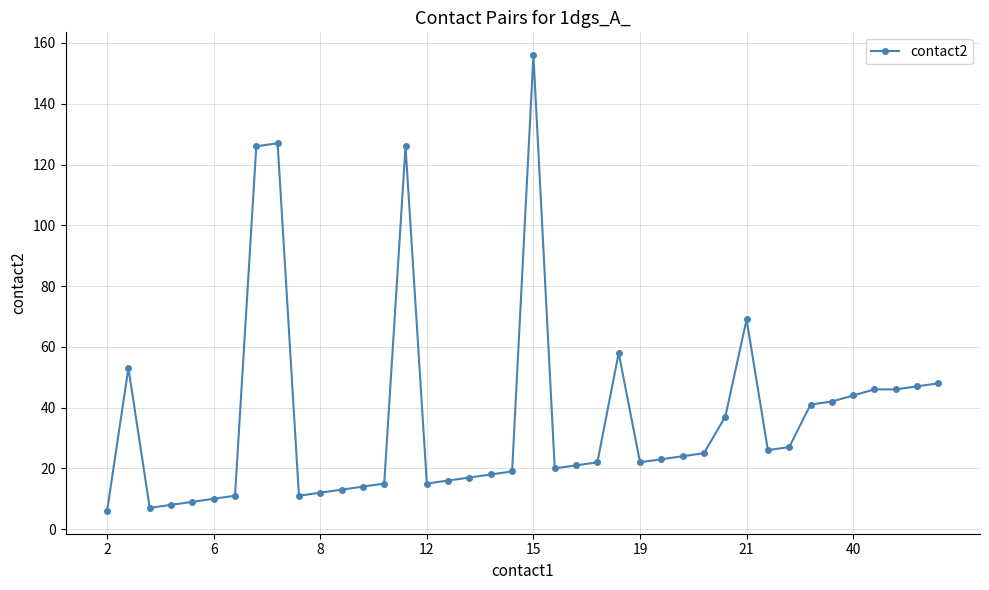

True or false: the data has more than 2 interior local peaks.

True